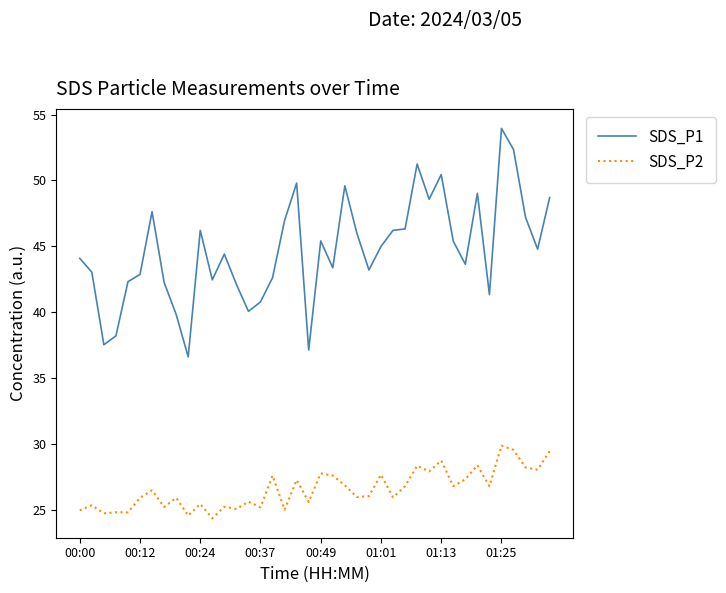

How many lines are shown in the chart?

2